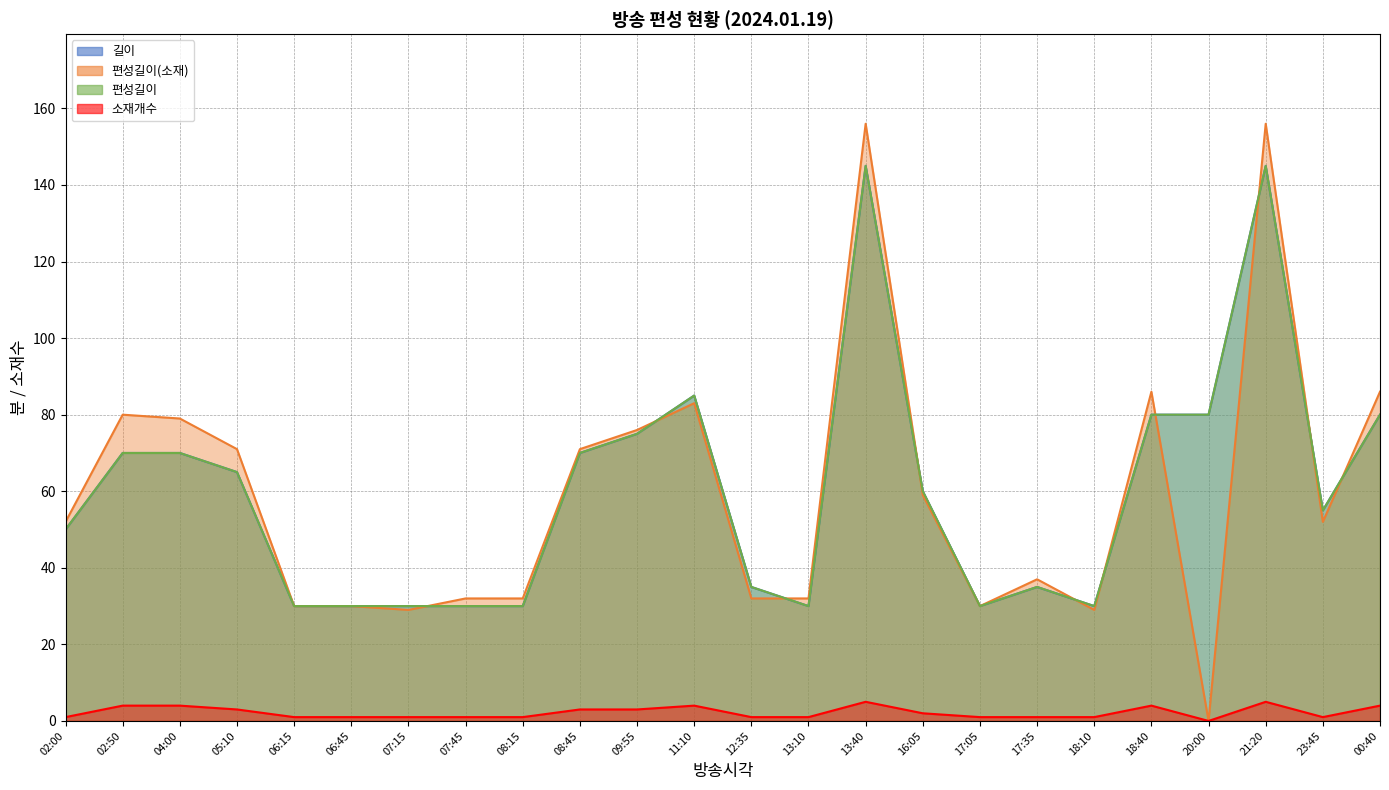

Does the chart have visible grid lines?

Yes